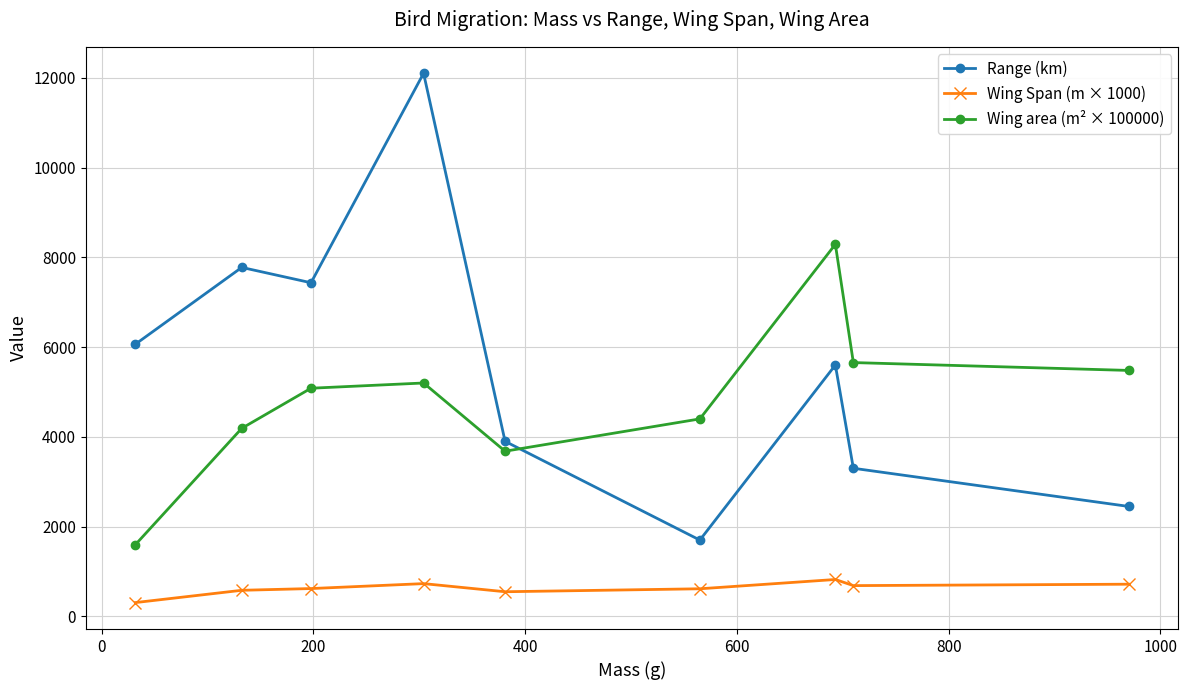

What is the difference between the maximum and minimum values in the Wing area (m² × 100000) series?

6691.0